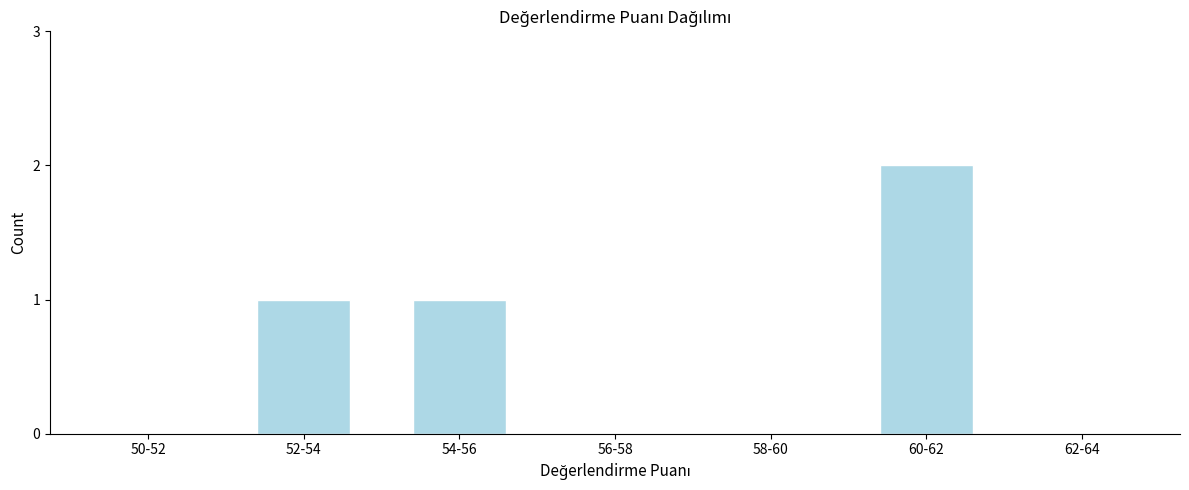

Reading right to left, list all the values displayed in this chart.

62-64=0	60-62=2	58-60=0	56-58=0	54-56=1	52-54=1	50-52=0